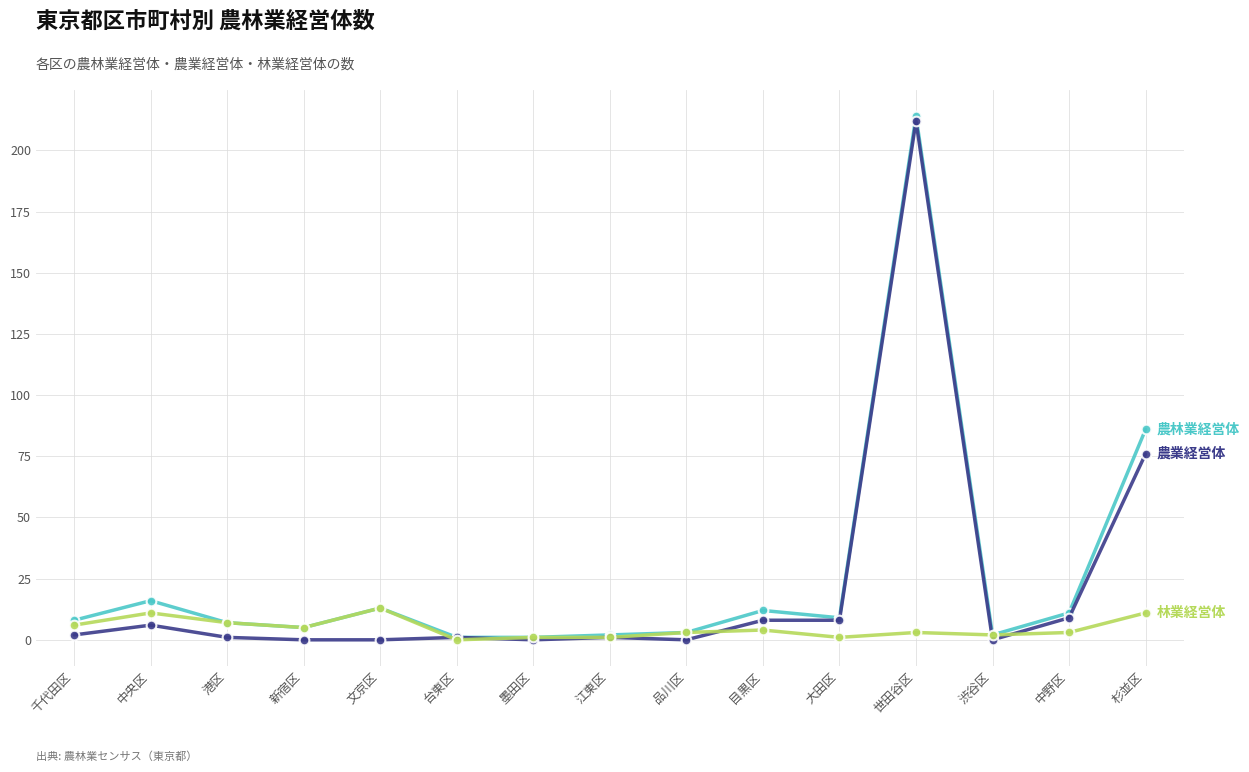

What is the spread (max minus min) of values at 杉並区?

75